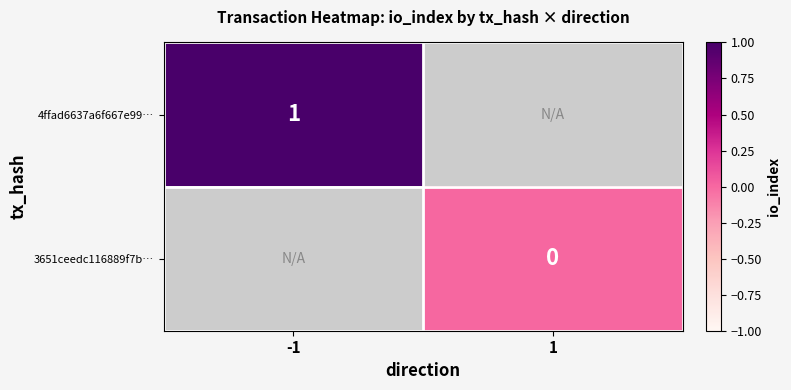

The value of 4ffad6637a6f667e99… at -1 is 0. True or false?

False